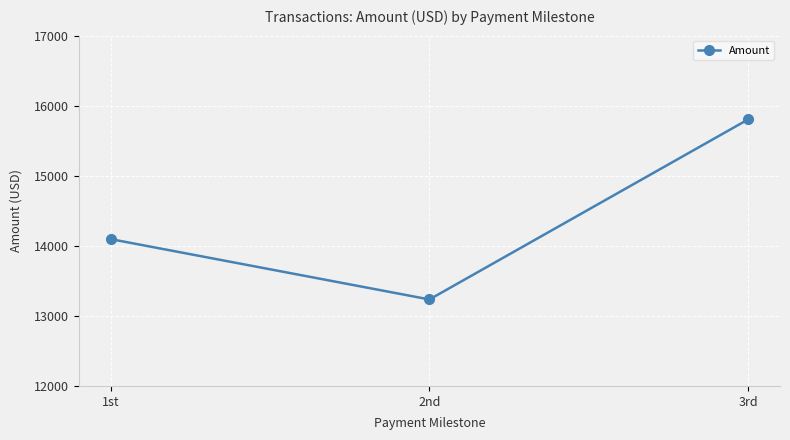

Reading right to left, extract all data points from this chart.

15804.2	13234.5	14095.7